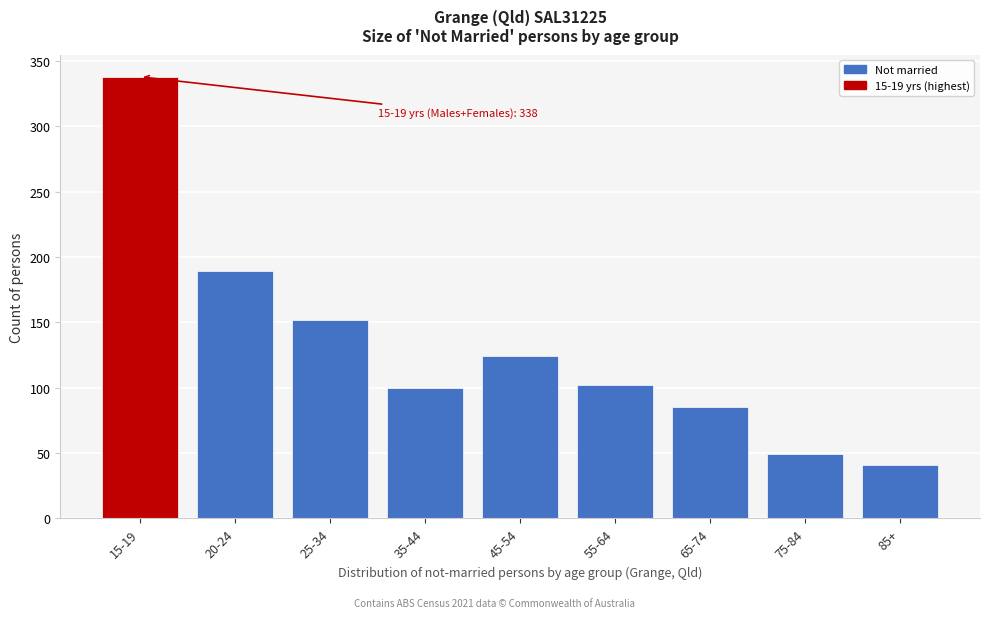

Reading left to right, list all the values displayed in this chart.

338	189	152	100	124	102	85	49	41